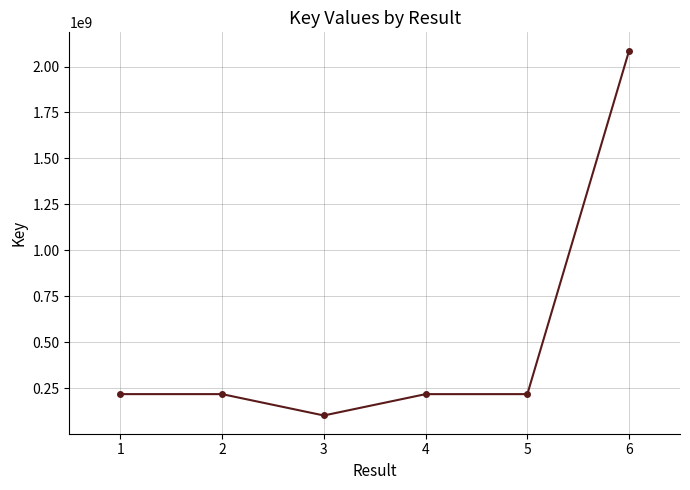

What is the difference between the maximum and minimum values?

1986186181